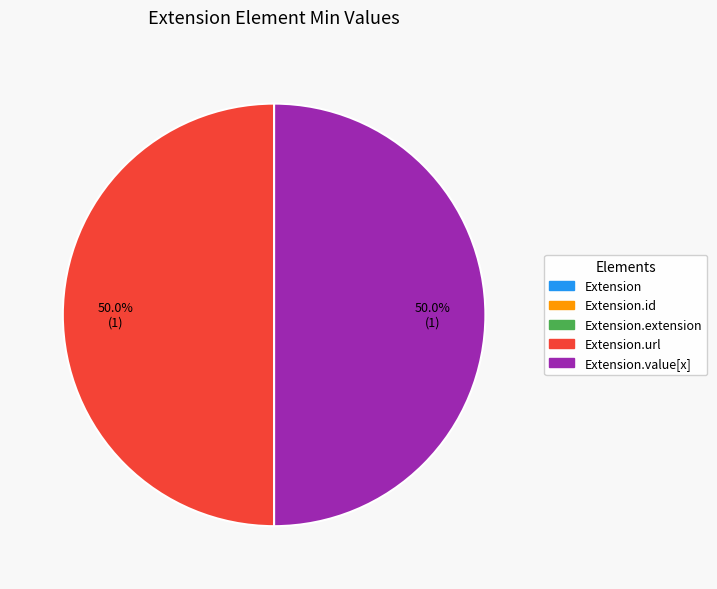

Which slice is the smallest?

Extension